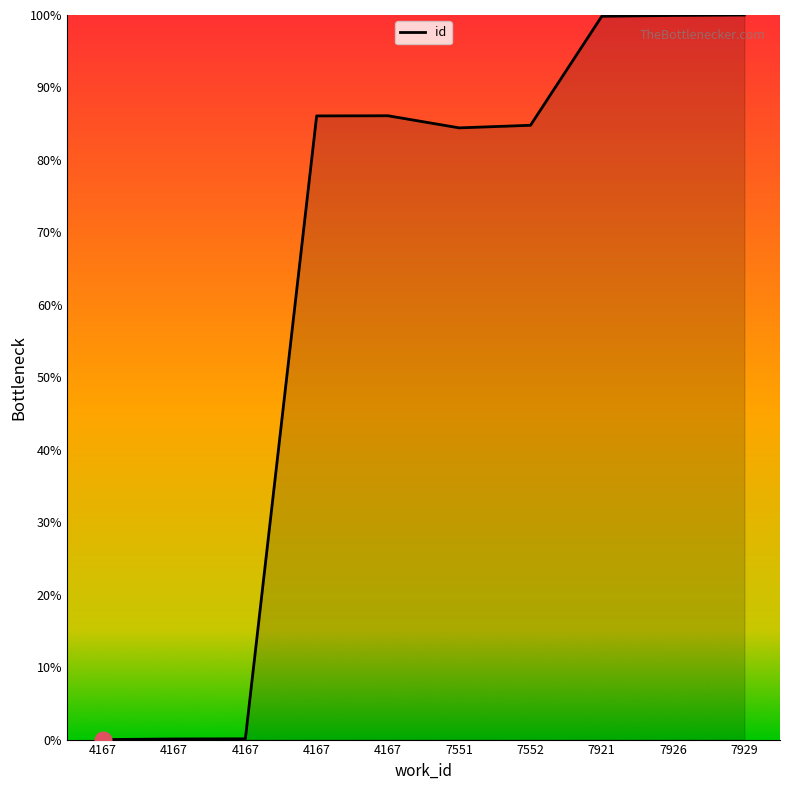

How many distinct data groups are displayed?

1